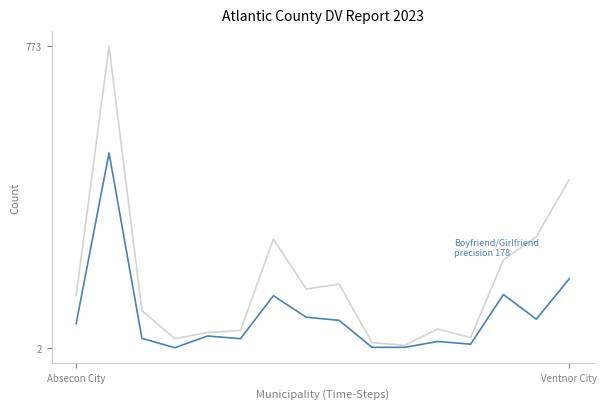

What is the maximum value shown in the chart?

773